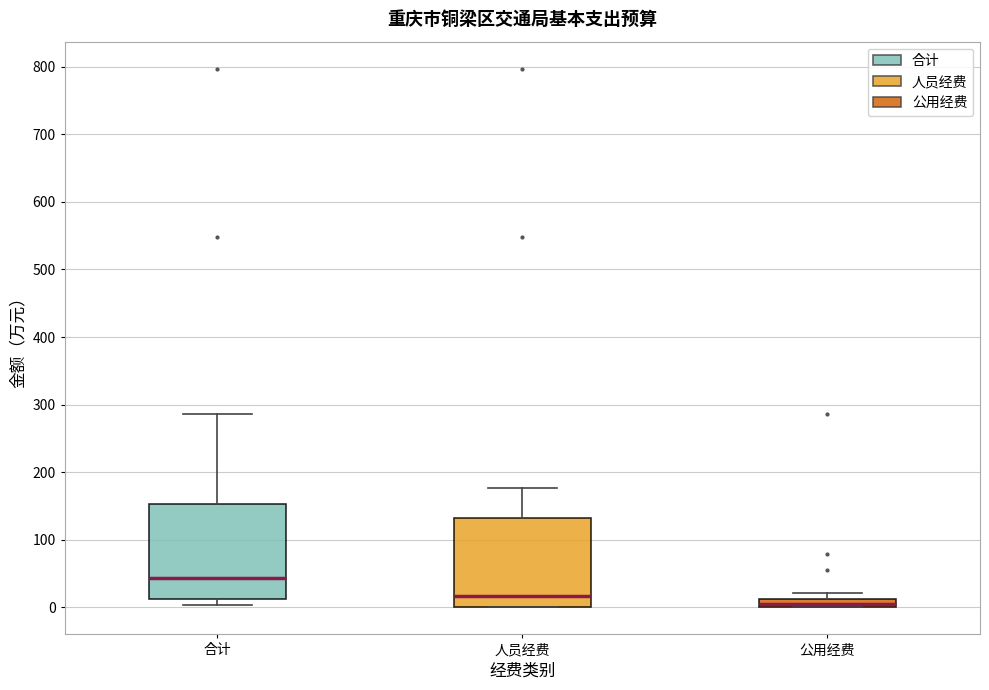

Where is the lower edge of the box for 合计 on the y-axis? The values are not printed on the chart, so give them approximately, as read against the axis.

10